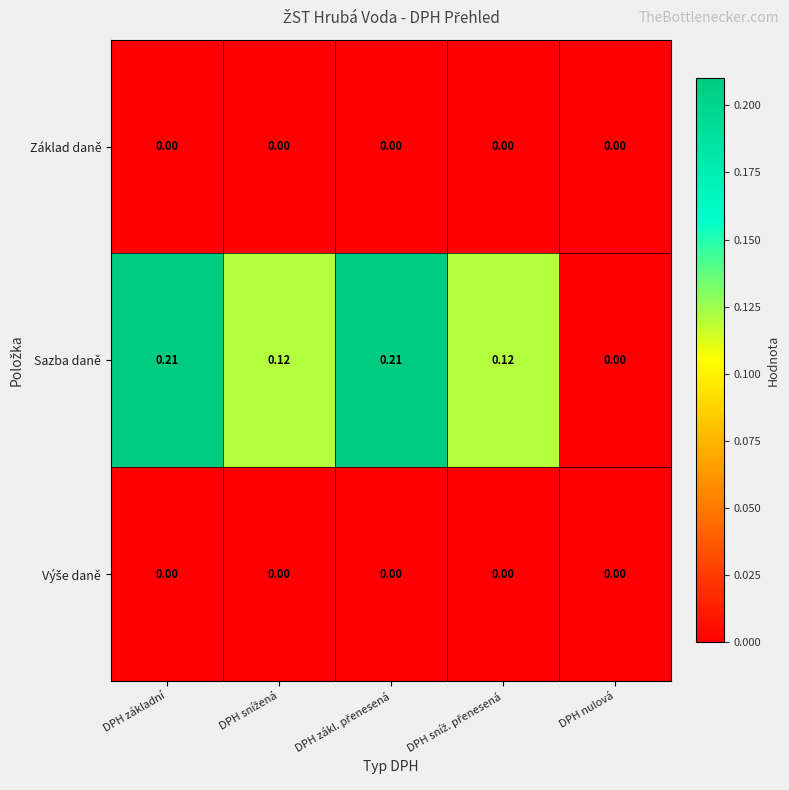

How many positive values does the Sazba daně series have?

4